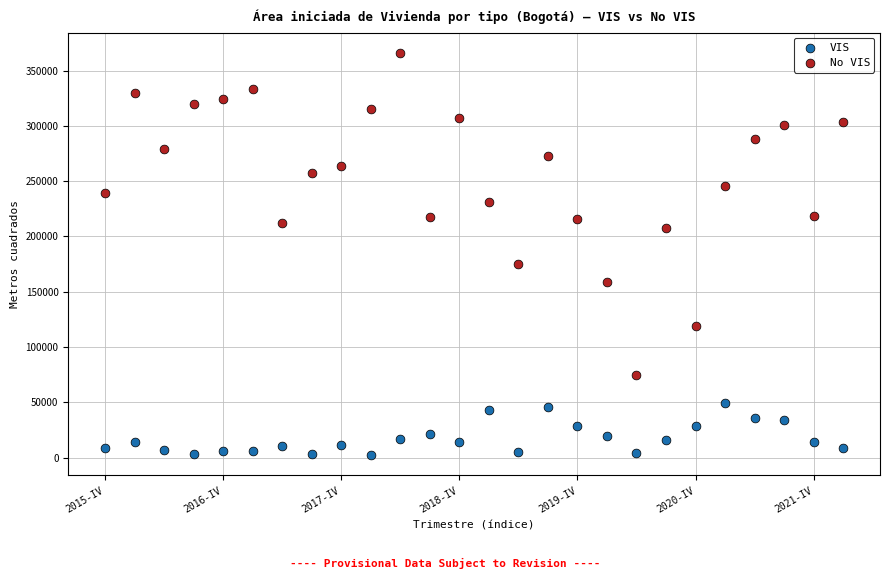

Which series contains the highest Y value?

No VIS